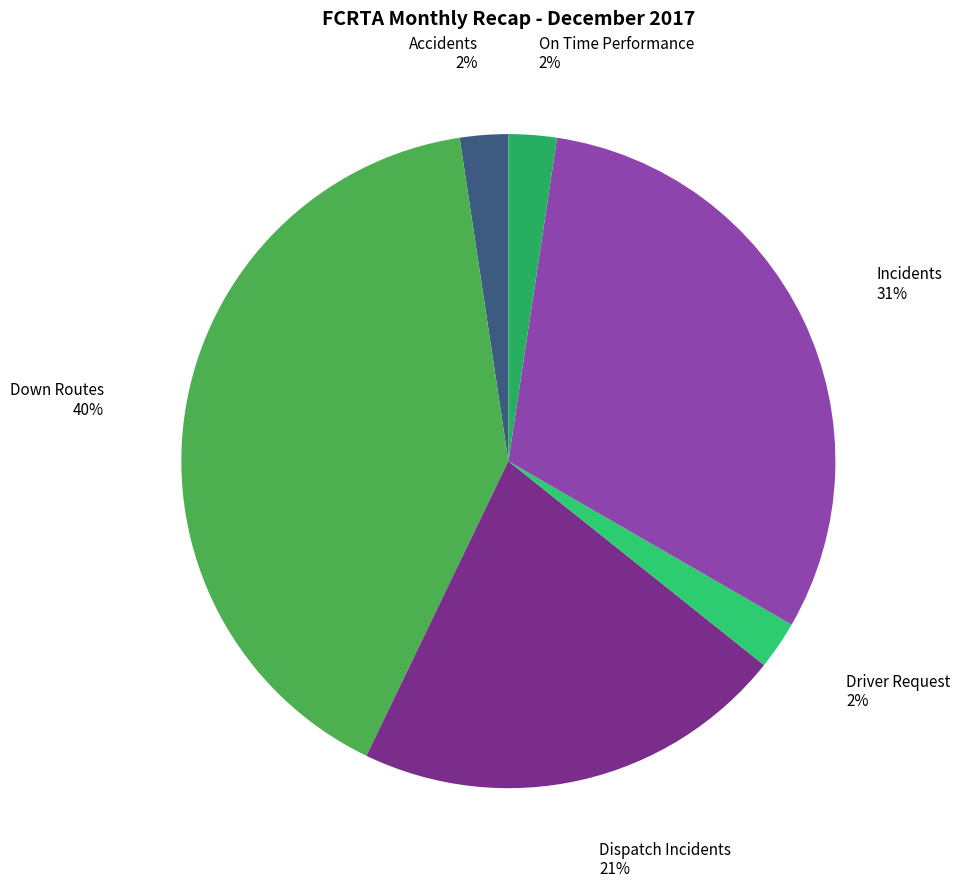

How many segments does this pie chart have?

6